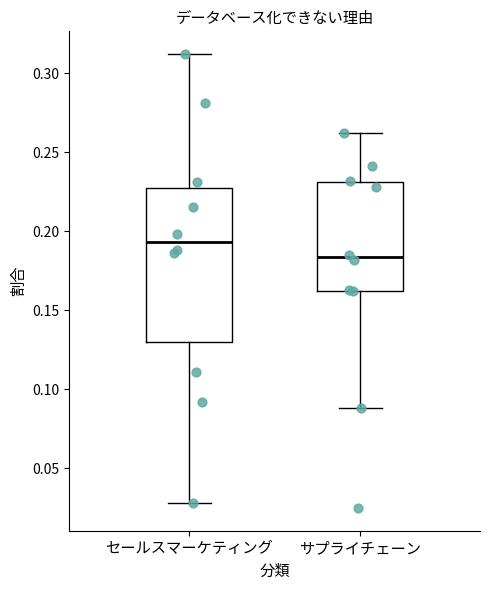

Which box is the tallest, from its lower edge to its upper edge?

セールスマーケティング